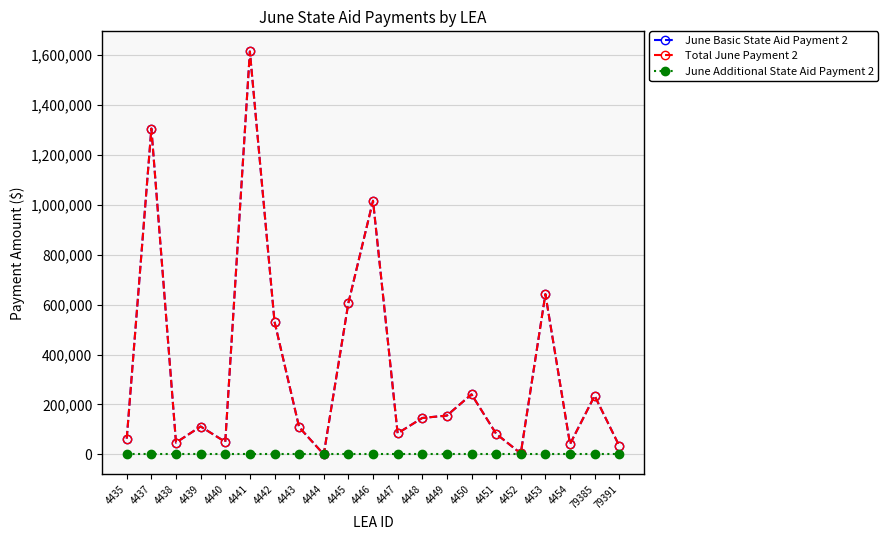

The value of June Basic State Aid Payment 2 at 4451 is 144228.8. True or false?

False